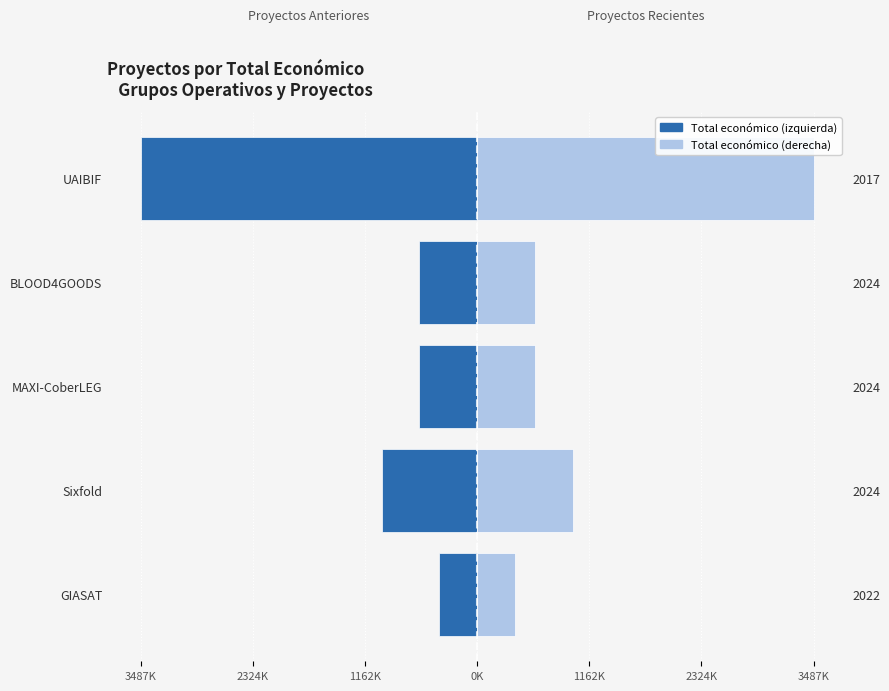

How many groups of bars are there?

5